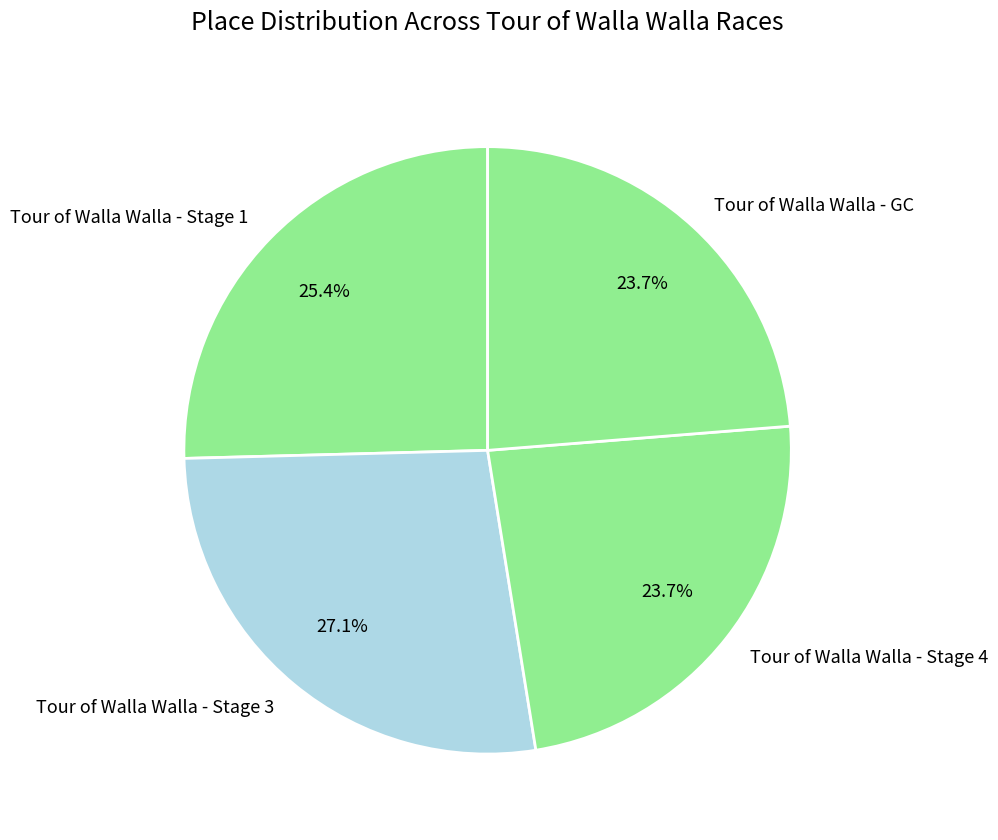

The Tour of Walla Walla - Stage 4 slice represents 24% of the pie. True or false?

True